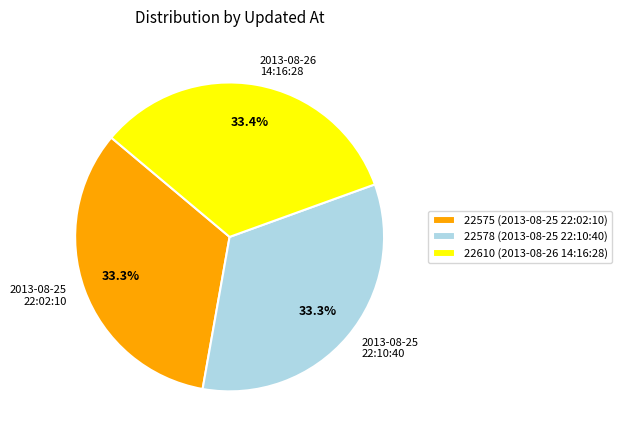

What percentage do 2013-08-25 22:10:40 and 2013-08-26 14:16:28 together represent?

66.7%